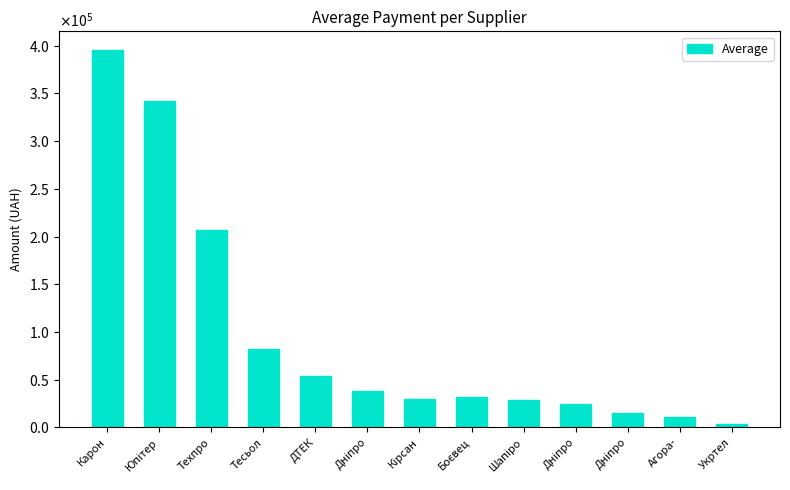

Reading left to right, extract all data points from this chart.

Карон=395187.2	Юпітер=341851.2	Техпро=207169.0	Тесьол=82088.2	ДТЕК=54026.4	Дніпро=38335.8	Кірсан=30220.0	Боєвец=31752.0	Шапіро=28500.0	Дніпро=24398.0	Дніпро=14881.1	Агора-=10587.1	Укртел=3639.2